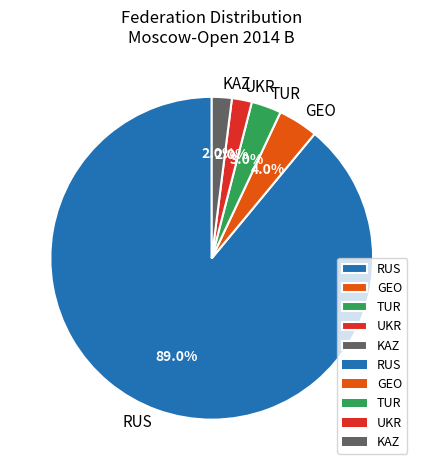

What is the largest slice in the pie chart?

RUS